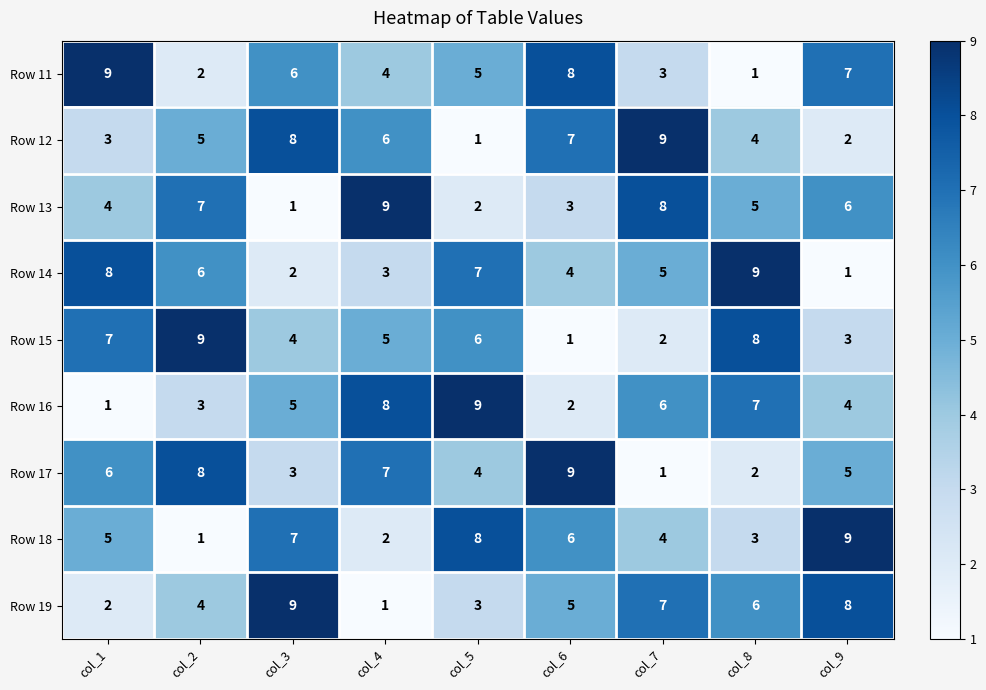

At which label is Row 17 closest to 5?

col_9